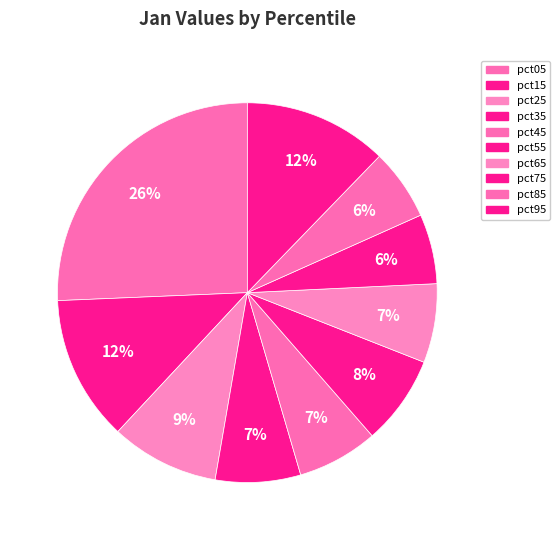

What is the smallest slice in the pie chart?

pct75